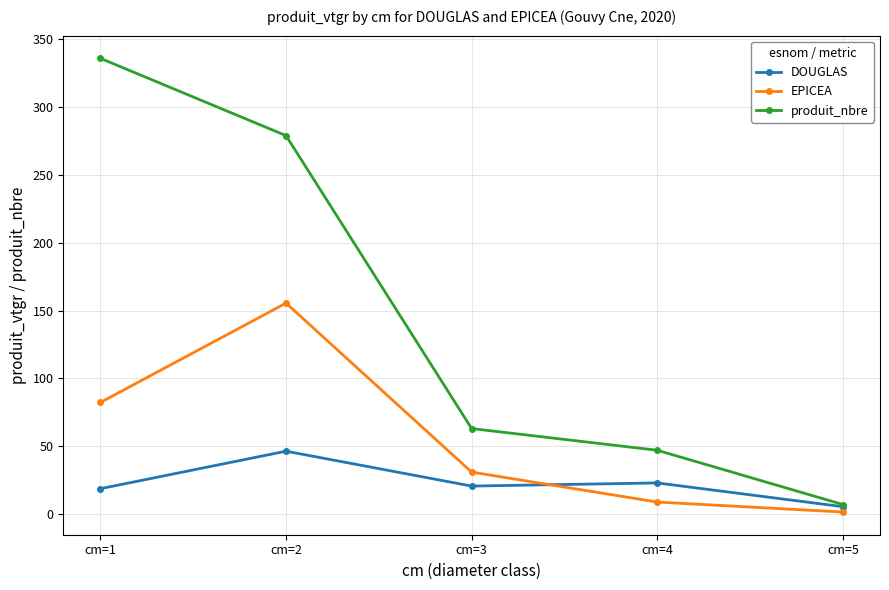

True or false: EPICEA has a value of 155.5 at cm=2.

True